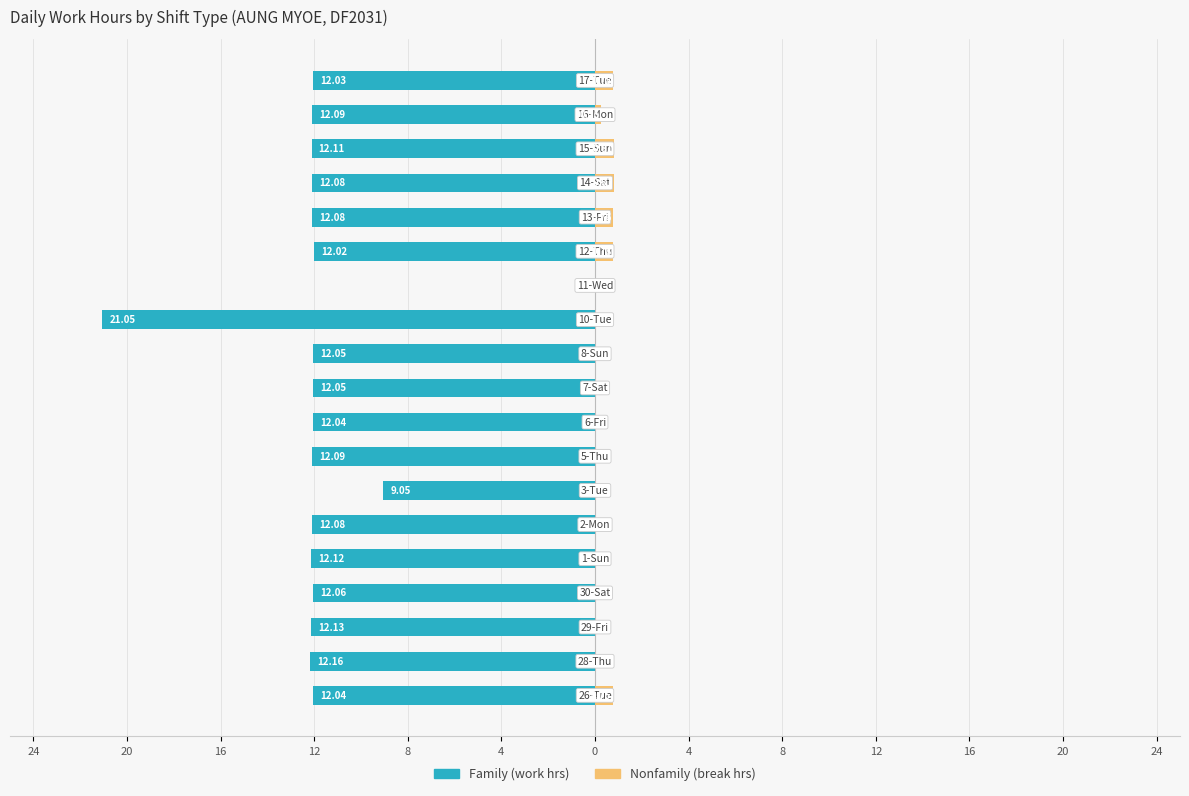

What are all the series names shown in the legend?

Family, Nonfamily